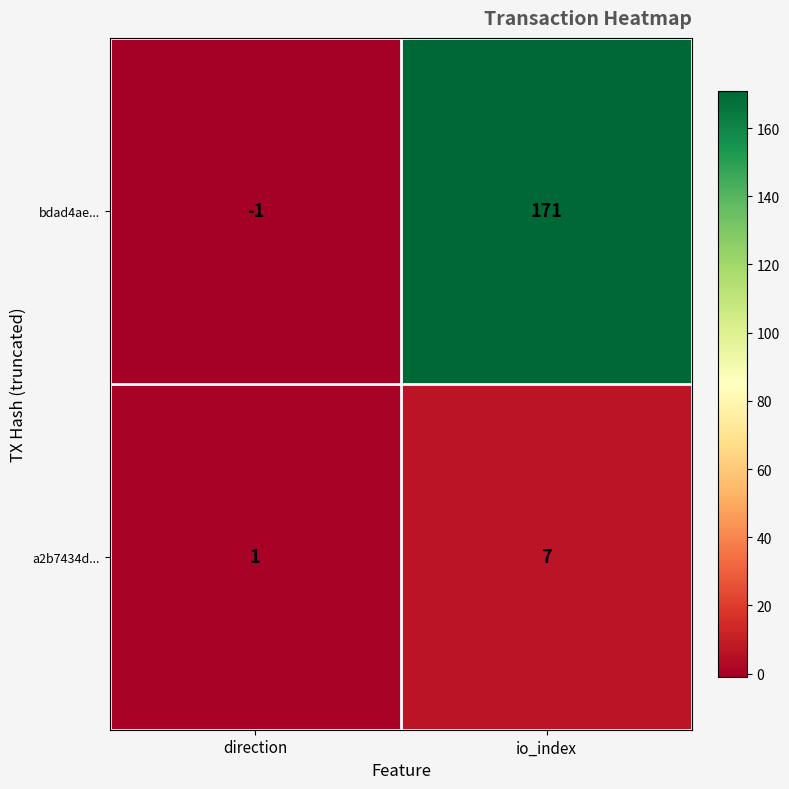

Which series has the largest range (max minus min)?

bdad4ae...